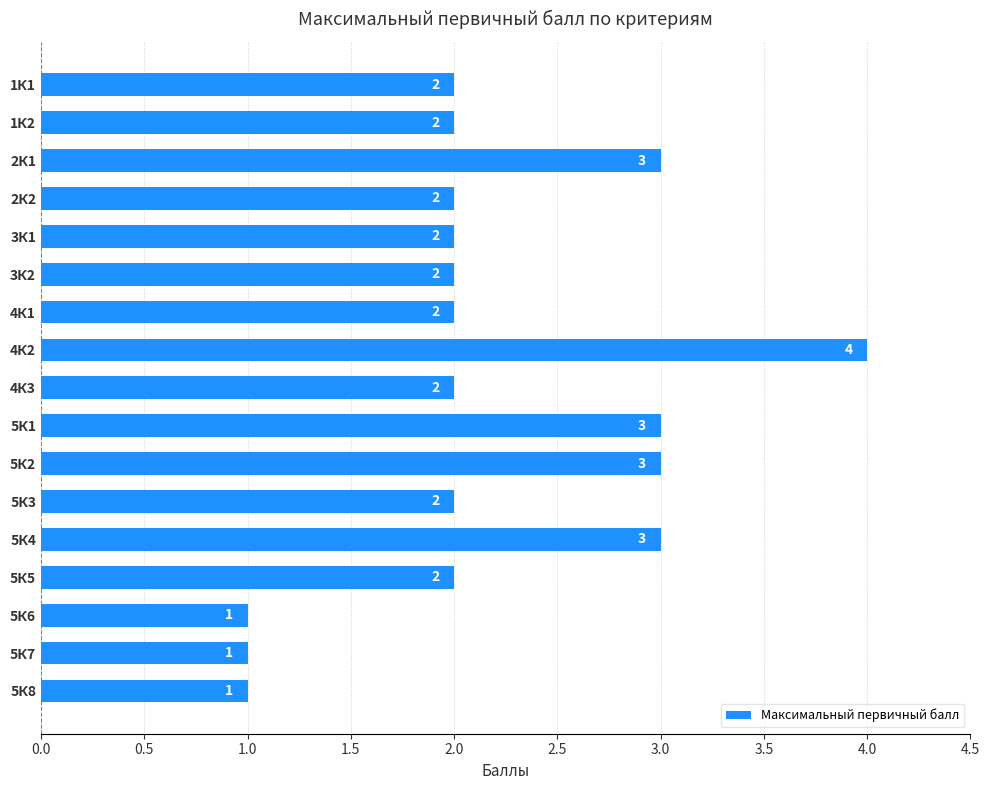

Approximately how many times larger is the value at 5К8 compared to 4К3?

0.5